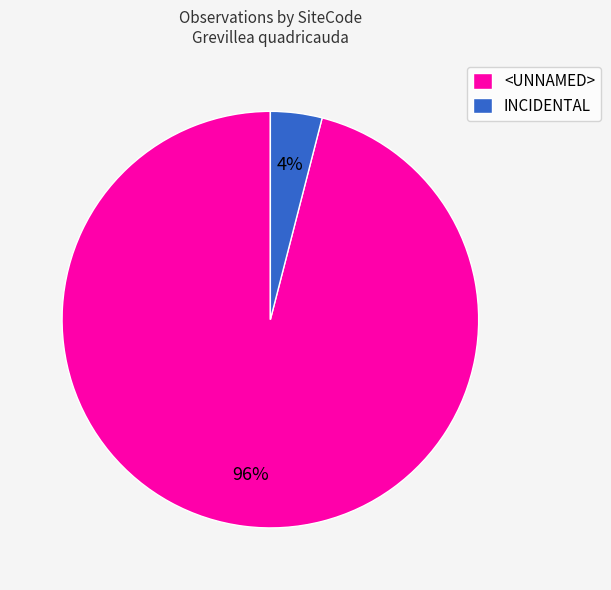

Rank the categories by value from highest to lowest.

<UNNAMED>, INCIDENTAL